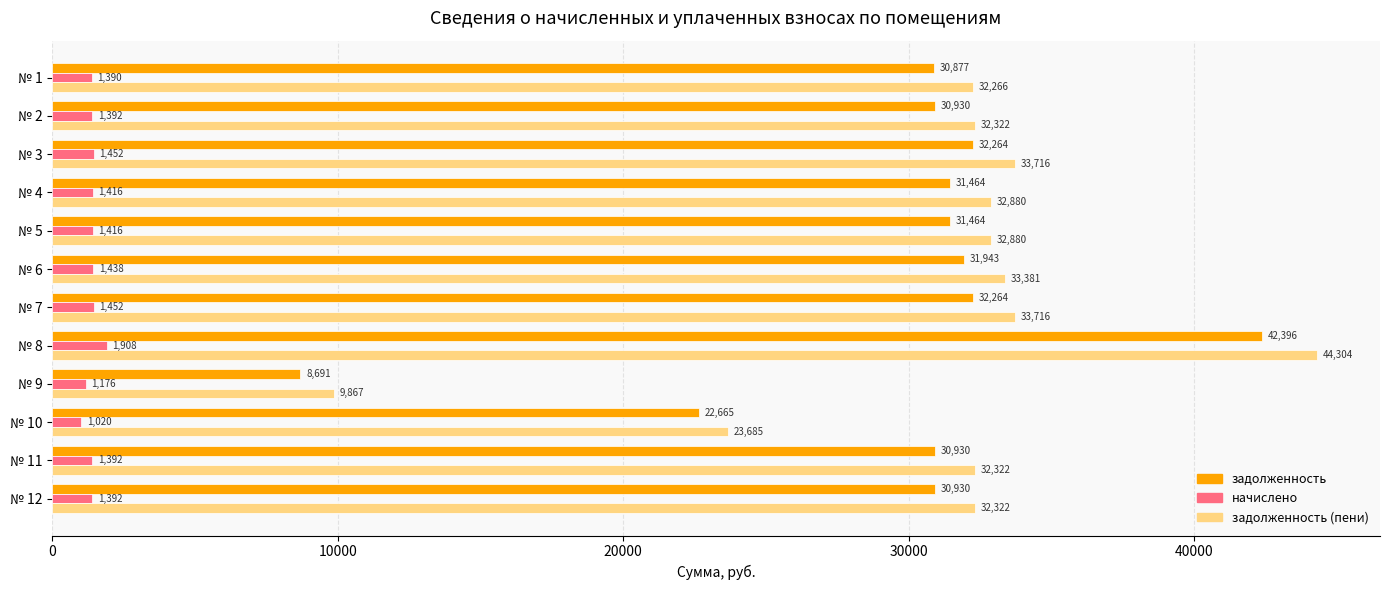

What is the maximum value shown in the chart?

44303.9